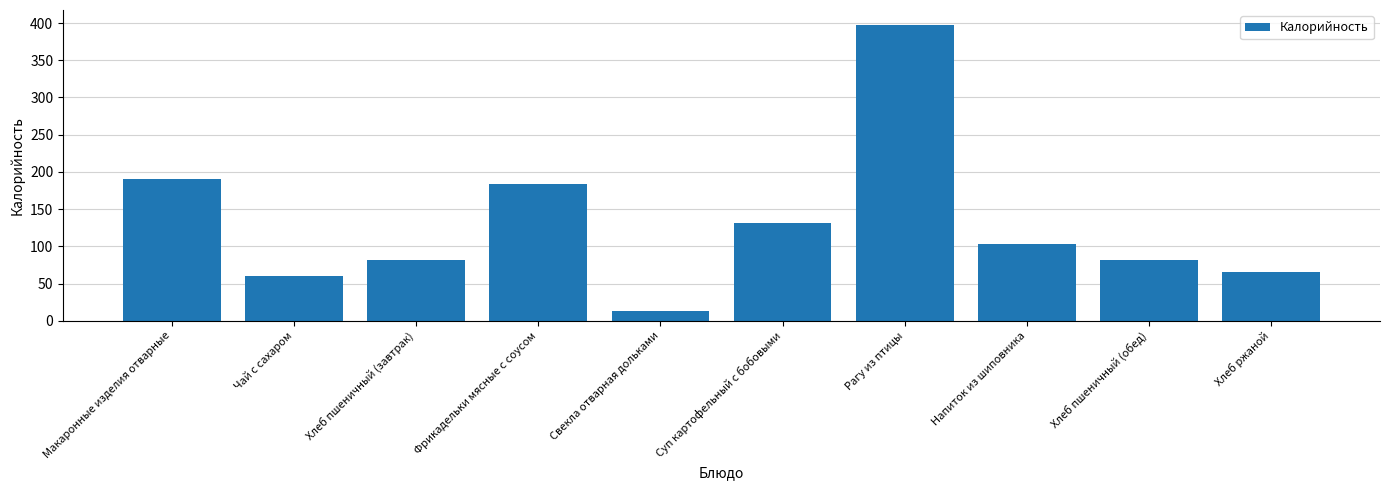

What is the difference between the values at Суп картофельный с бобовыми and Свекла отварная дольками?

118.6